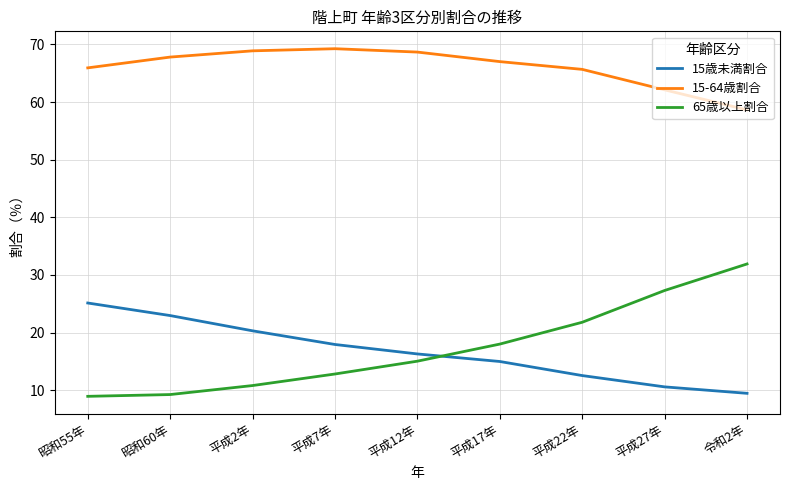

What is the sum of the 65歳以上割合 values at 平成7年 and 平成2年?

23.6